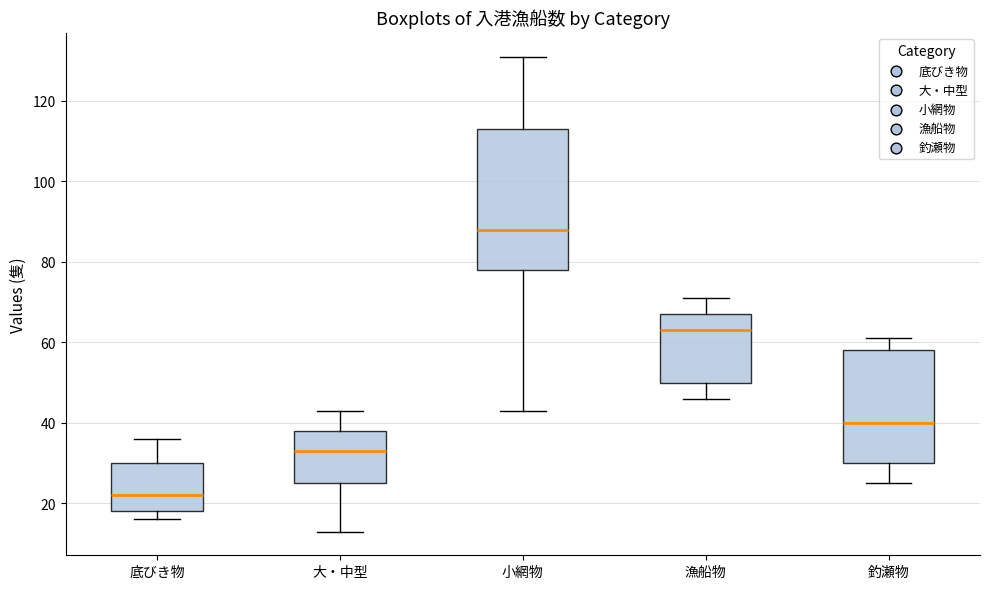

Reading left to right, transcribe this box plot: for each box, give where its median line is, the range the box spans, and where its two whiskers end, as read against the y-axis. The values are not printed on the chart, so give them approximately, as read against the axis.

底びき物: median 22, box 18 to 30, whiskers 16 to 36
大・中型: median 34, box 26 to 38, whiskers 14 to 44
小網物: median 88, box 78 to 114, whiskers 44 to 132
漁船物: median 64, box 50 to 68, whiskers 46 to 72
釣瀬物: median 40, box 30 to 58, whiskers 26 to 62